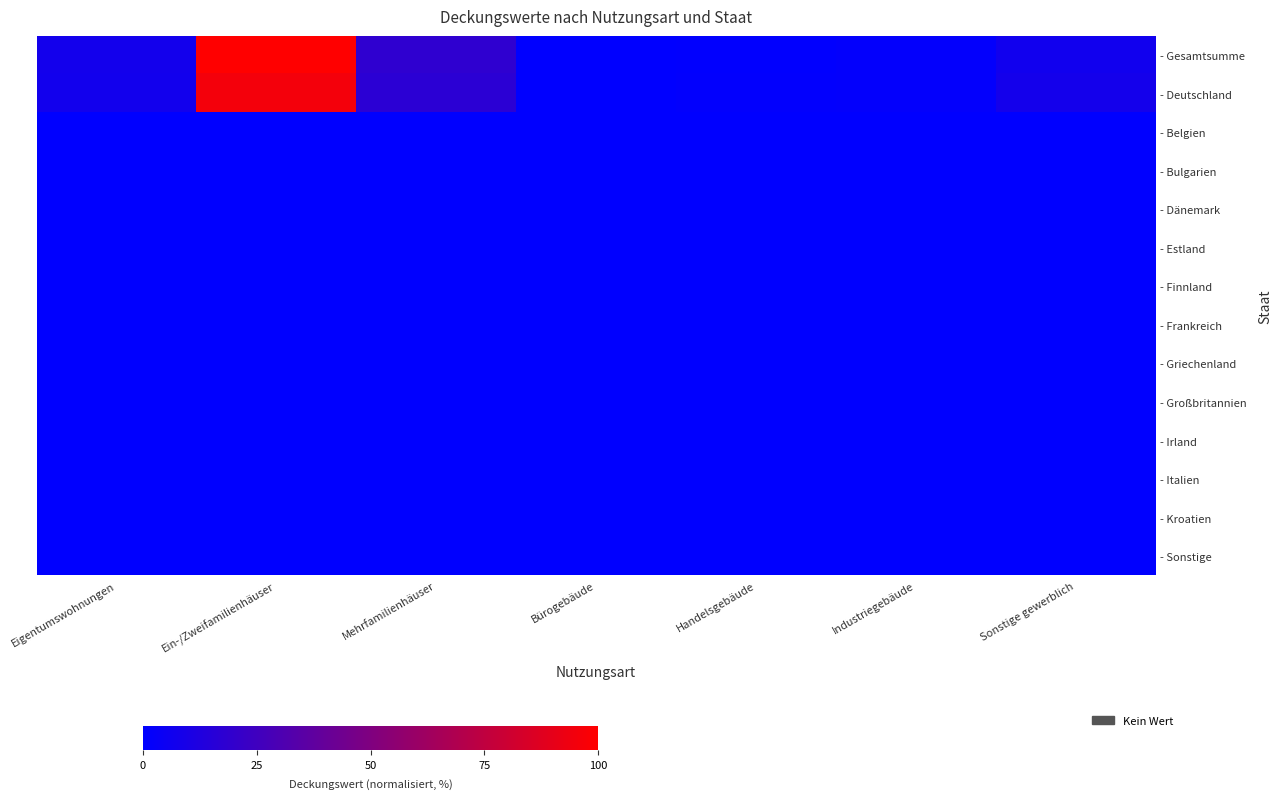

At which category is the sum across all series the highest?

Ein-/Zweifamilienhäuser